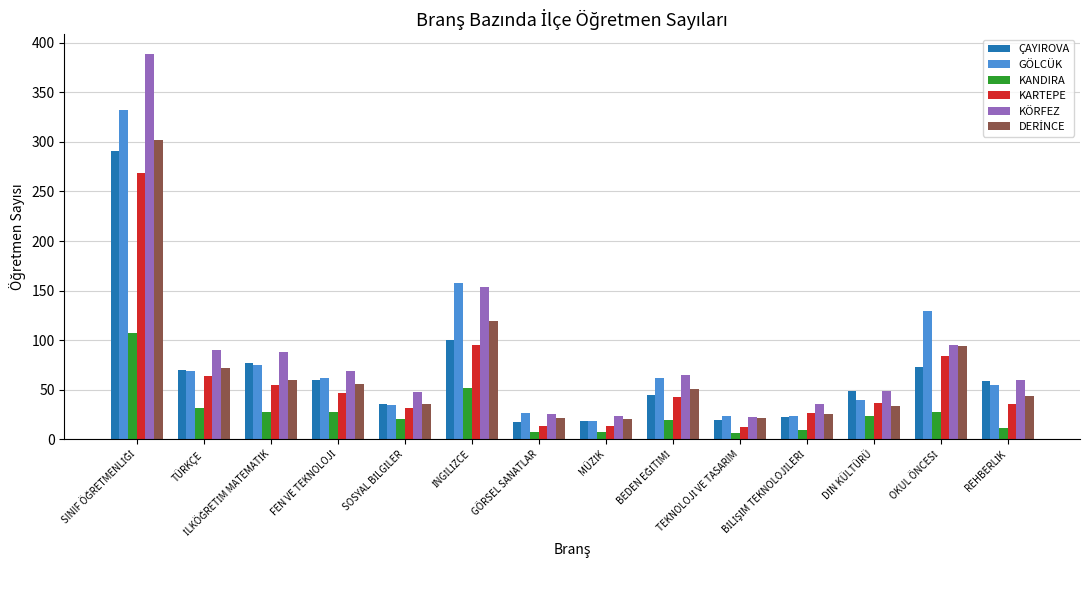

What is the average value of the GÖLCÜK series?

79